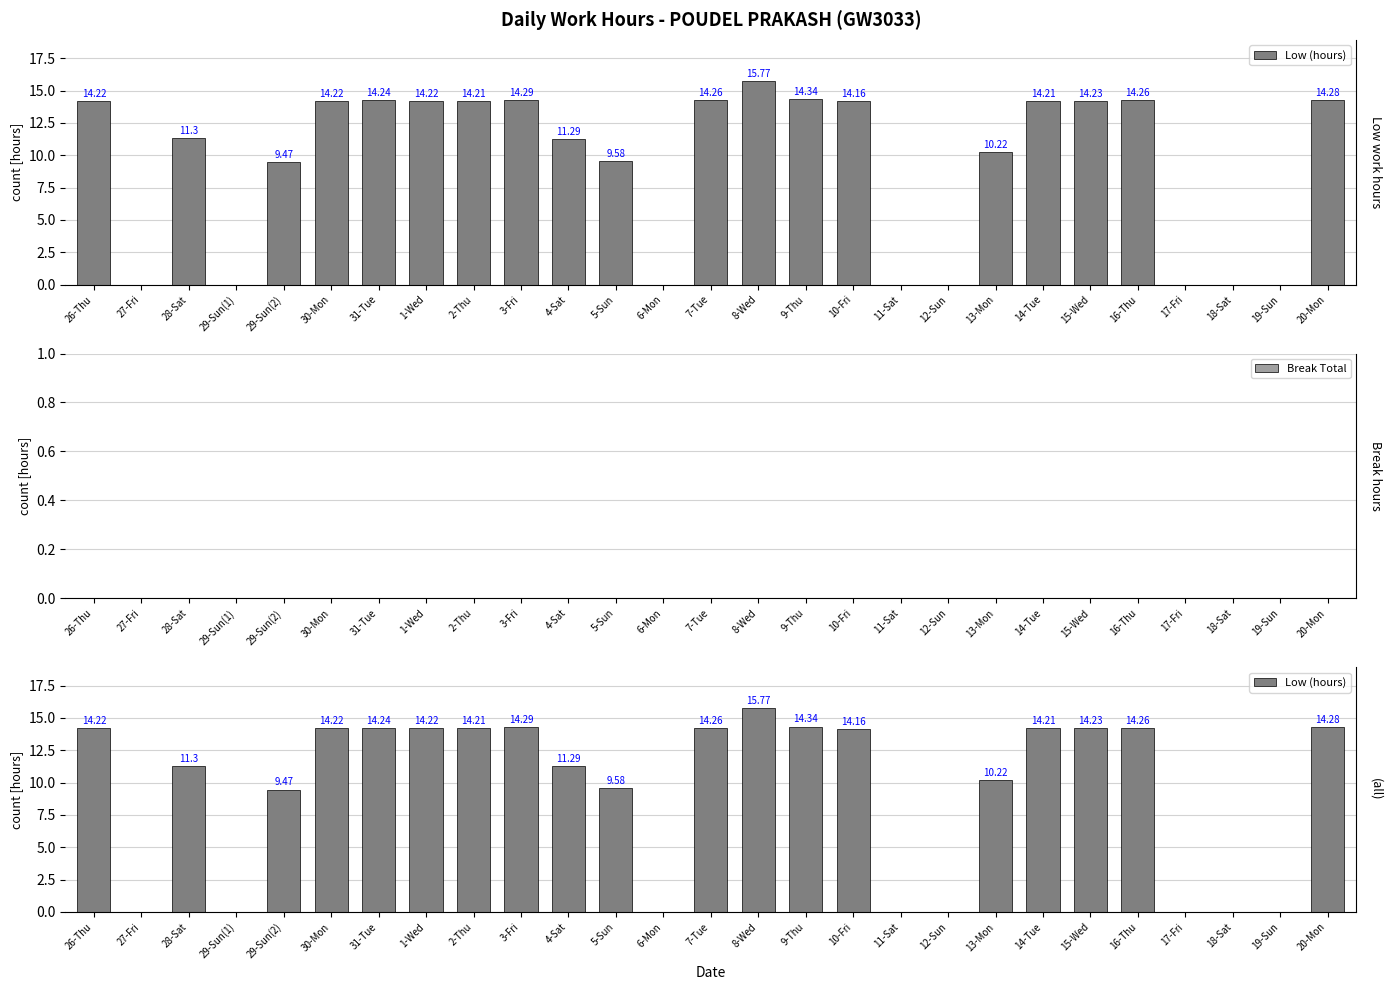

How many groups of bars are there?

27